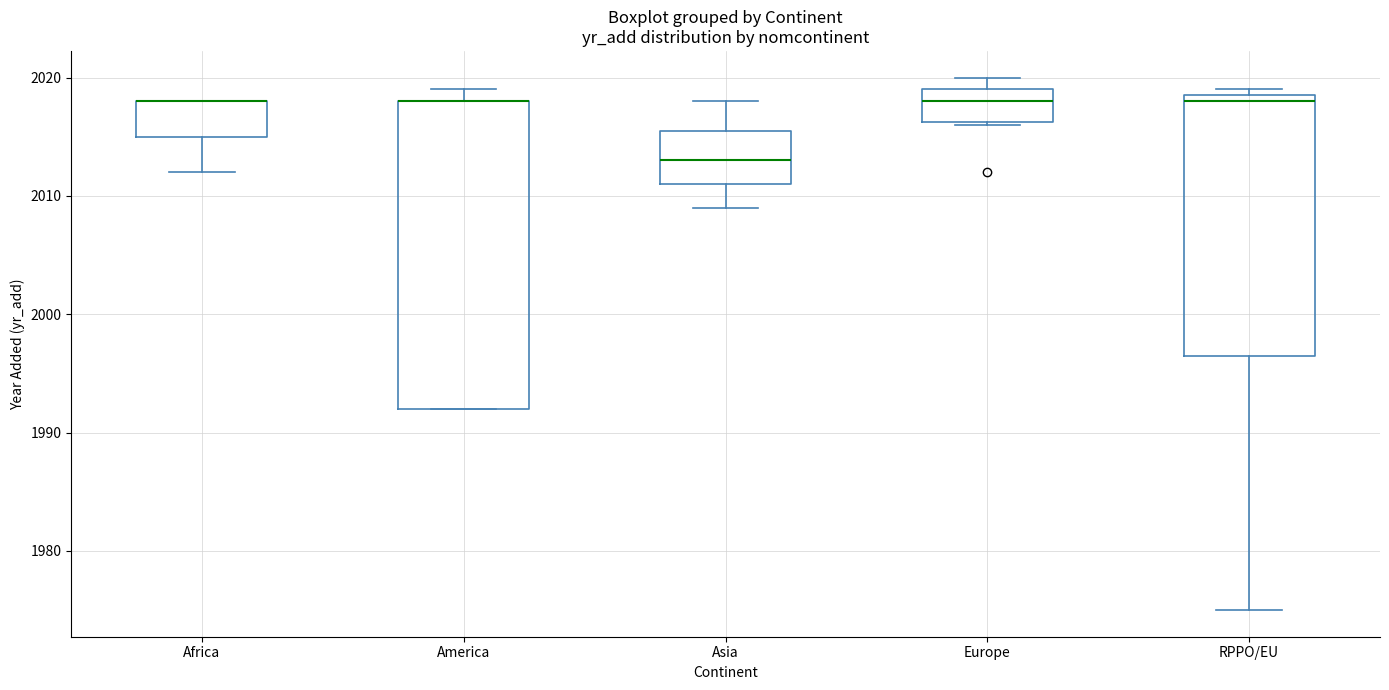

Where does the lower whisker of the box for Asia end on the y-axis? The values are not printed on the chart, so give them approximately, as read against the axis.

2009